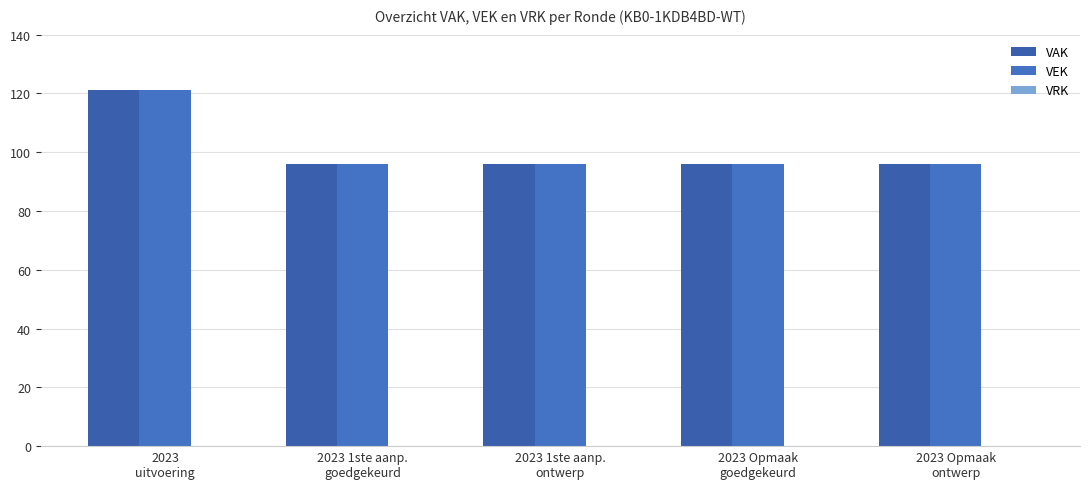

Is the value of VAK at 2023
uitvoering greater than the value of VEK at 2023 1ste aanp.
goedgekeurd?

Yes